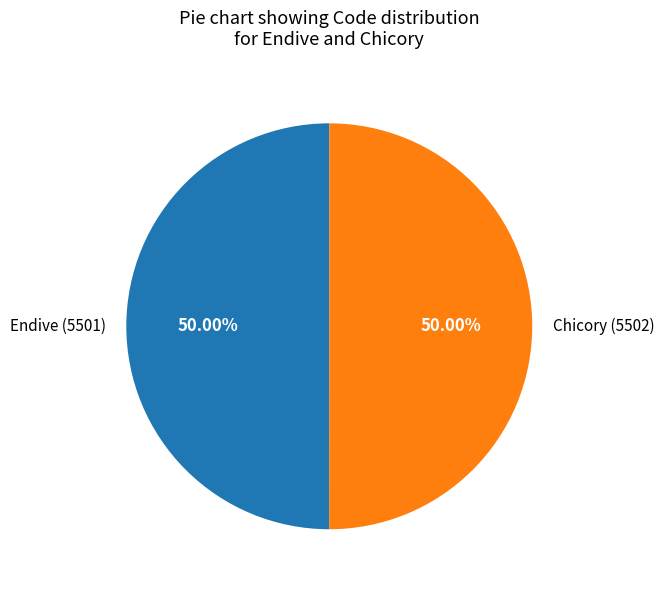

The Chicory slice represents 38% of the pie. True or false?

False